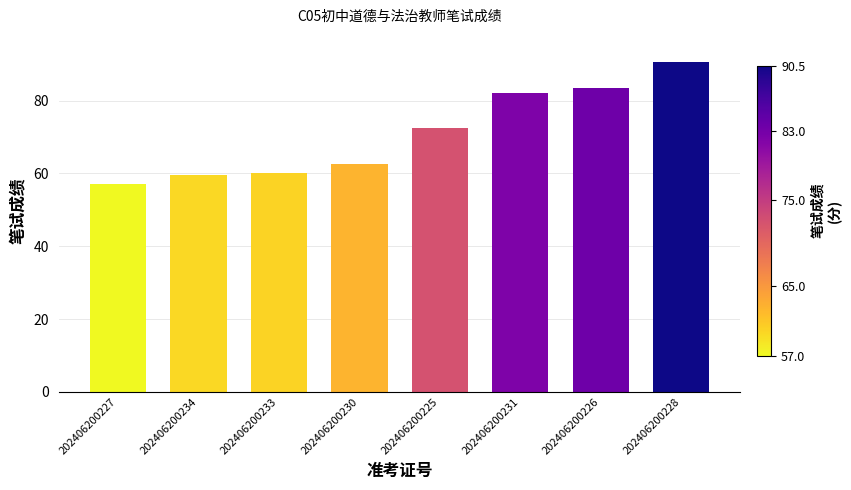

What is the value of the 6th bar from the left?

82.0